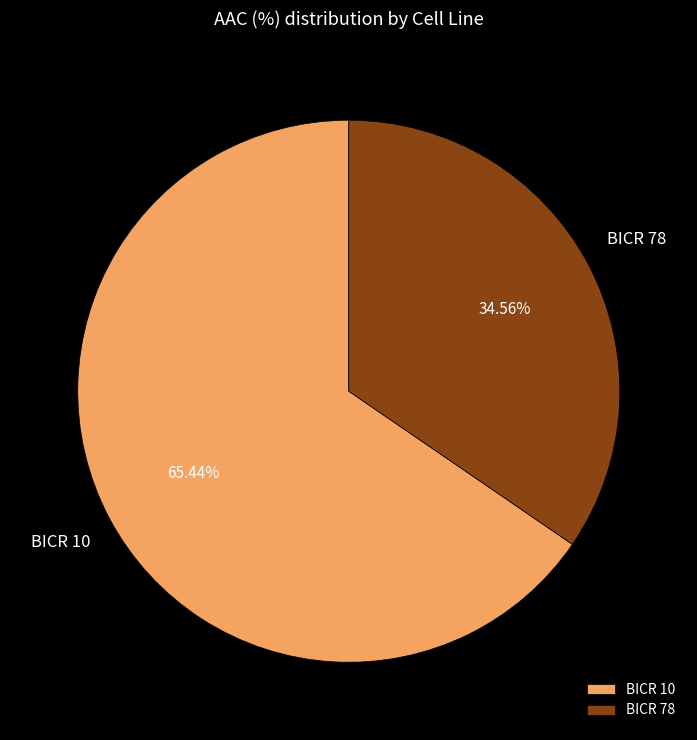

To the nearest percent, what portion does BICR 10 represent?

65%